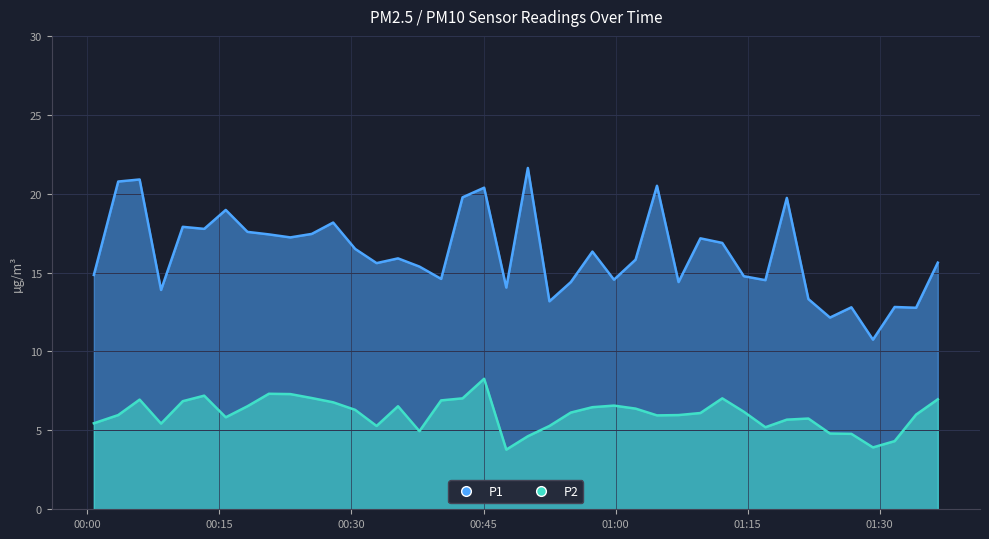

Where does the P2 series first go above 6?

2023-11-19T00:05:56